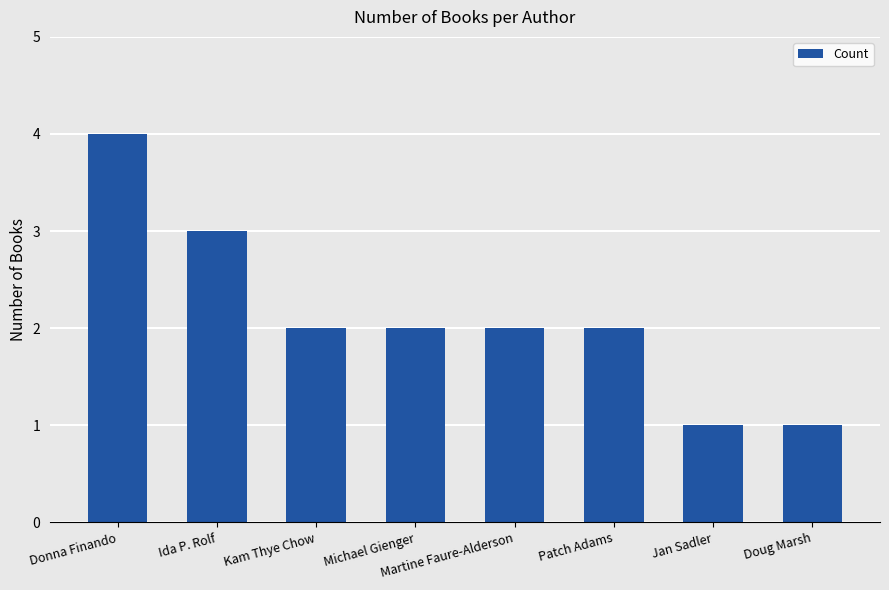

Which label corresponds to the largest value in the chart?

Donna Finando